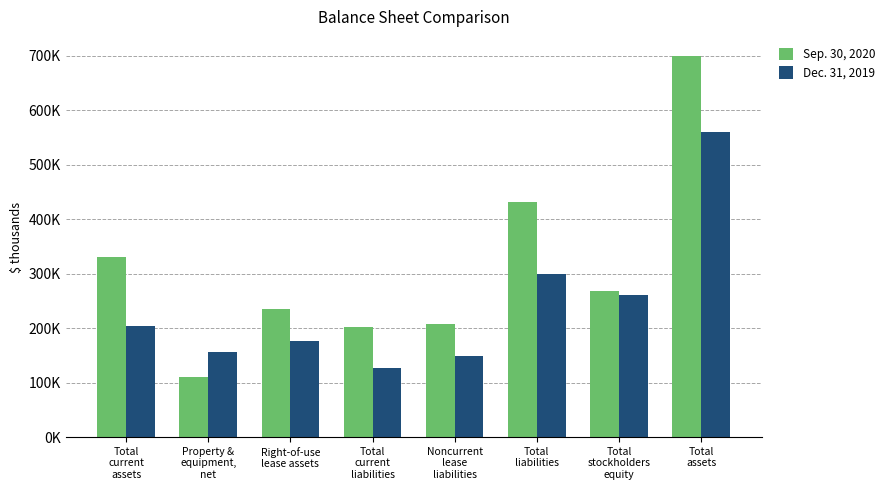

What are all the series names shown in the legend?

Sep. 30, 2020, Dec. 31, 2019